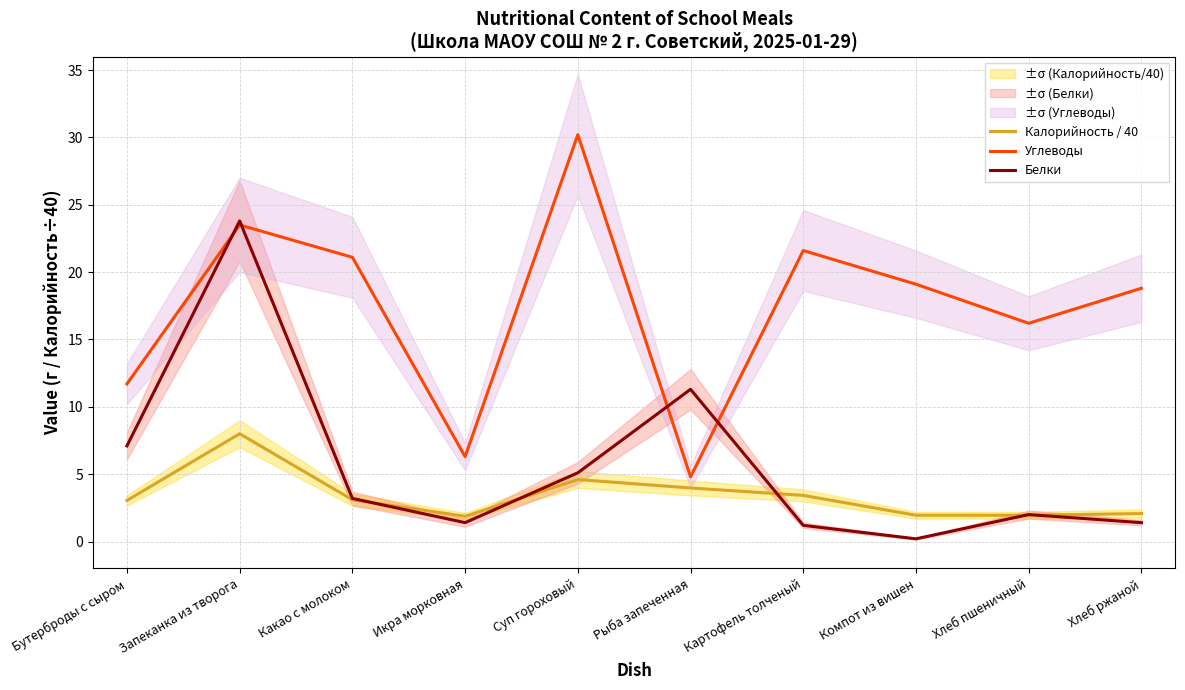

What is the difference between the maximum and minimum values in the Белки series?

23.6